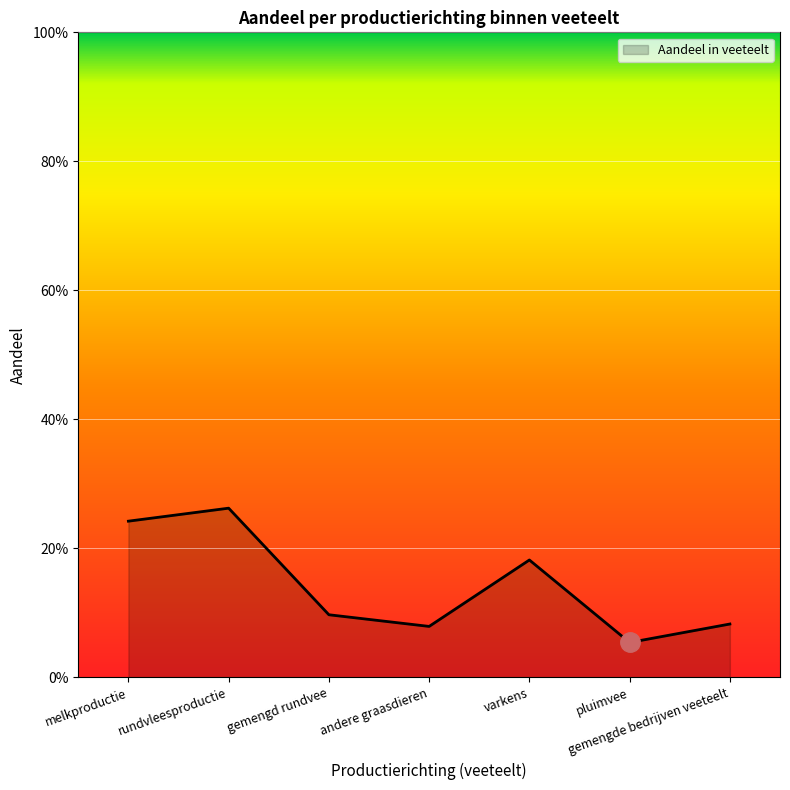

Where is the first local minimum?

andere graasdieren